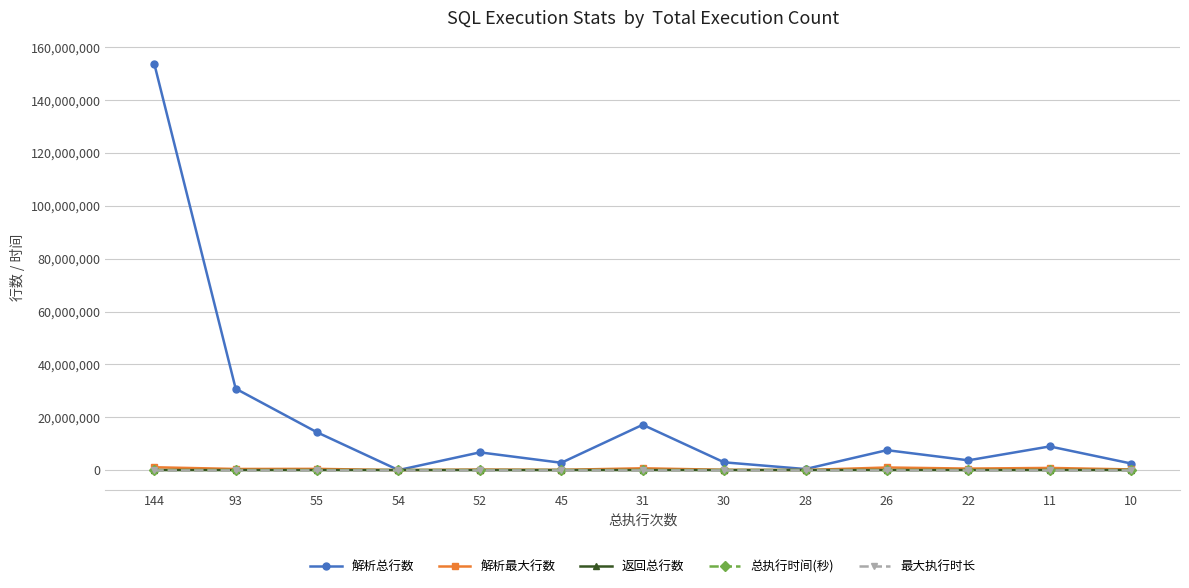

Which series has the widest spread of values?

解析总行数